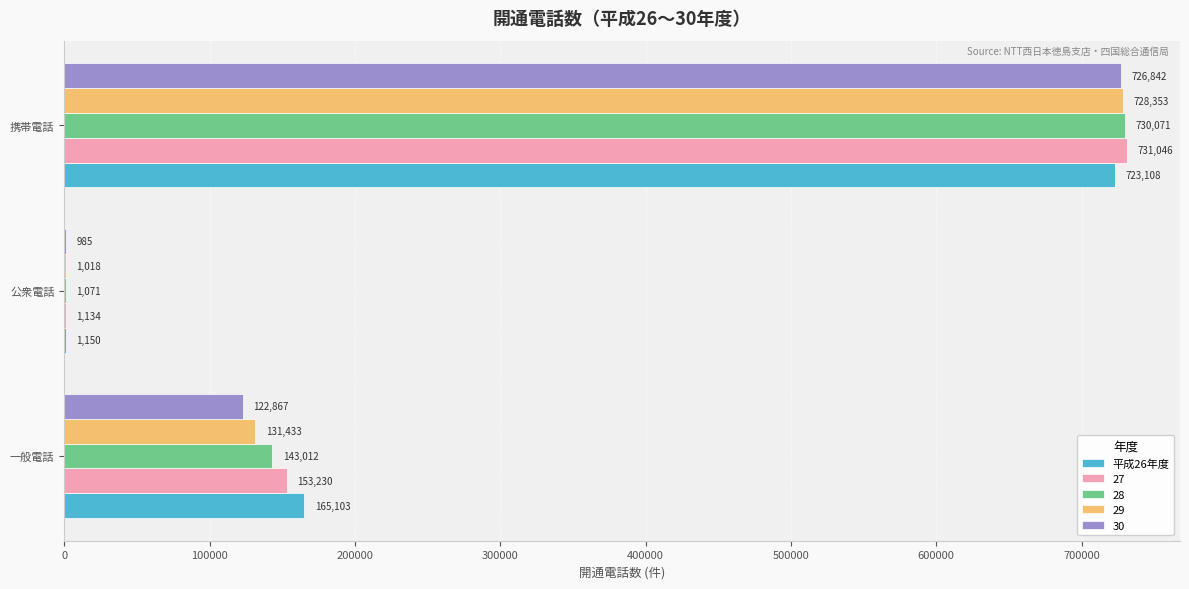

What is the highest value of the 28 series?

730071